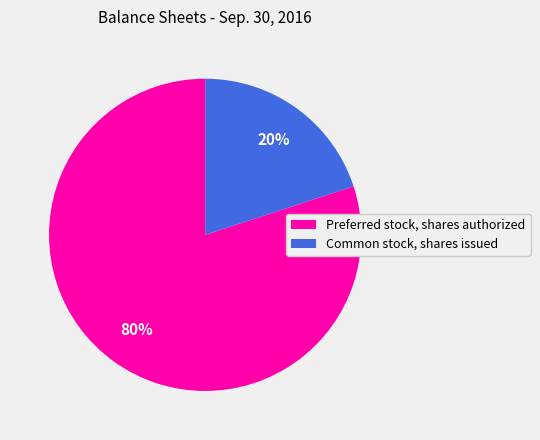

Which category accounts for the majority?

Preferred stock, shares authorized